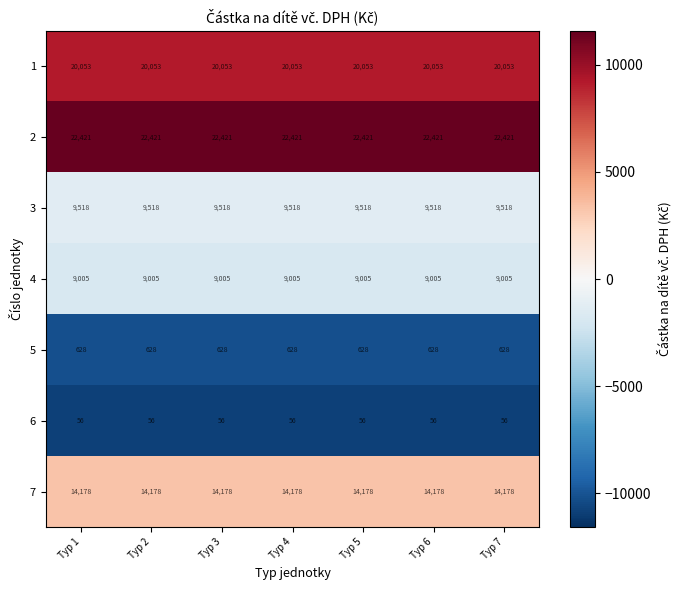

List the series in order of their peak value, lowest first.

6, 5, 4, 3, 7, 1, 2